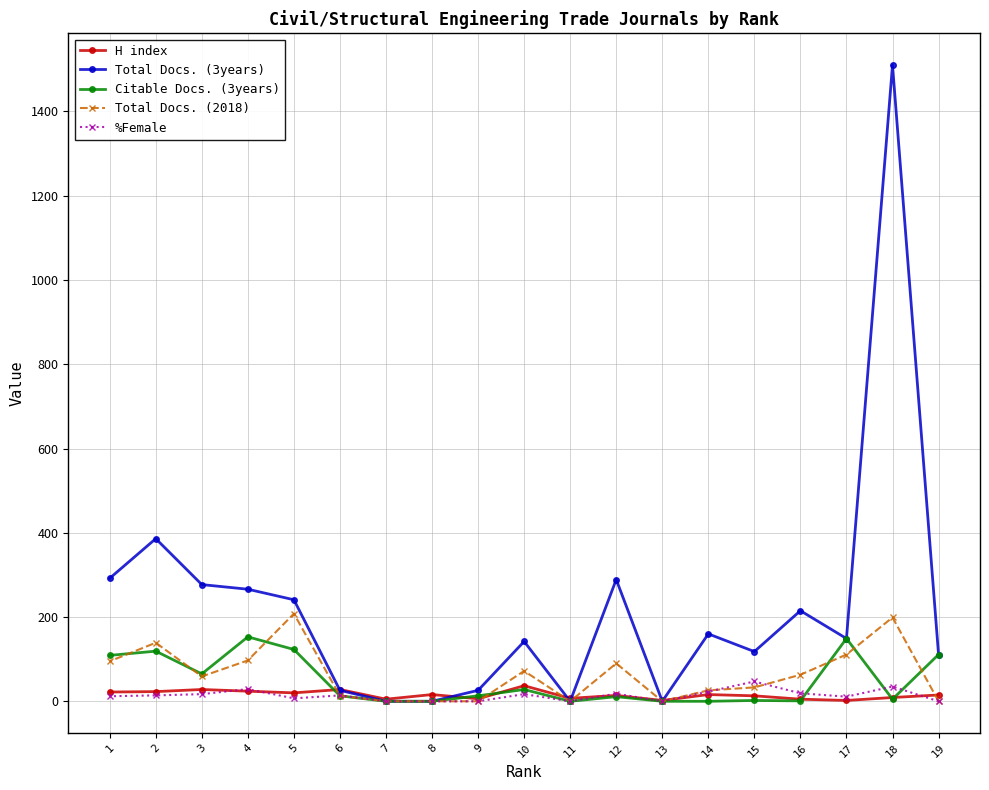

How many lines are shown in the chart?

5